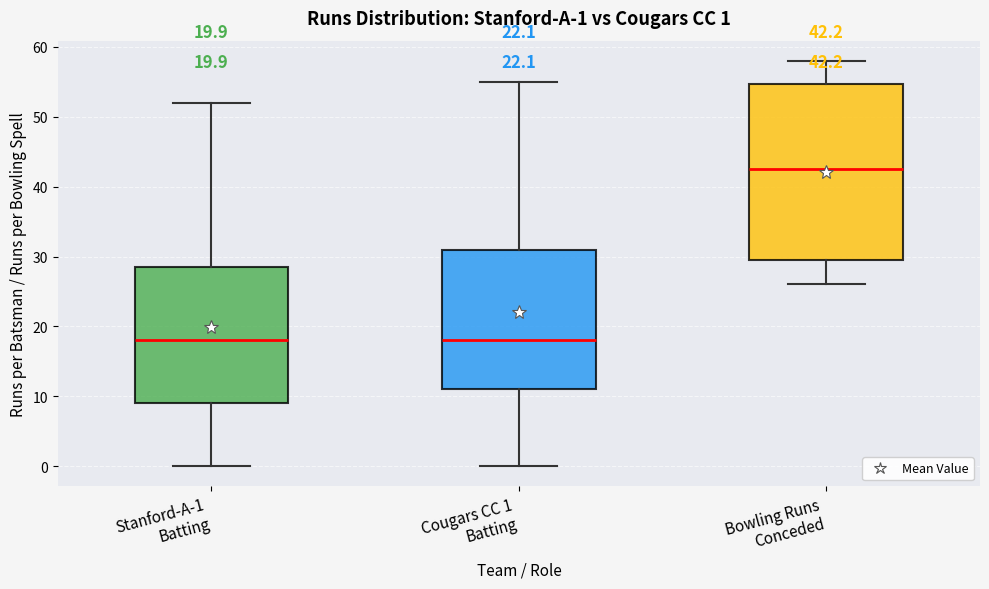

Which box is the tallest, from its lower edge to its upper edge?

Bowling Runs Conceded